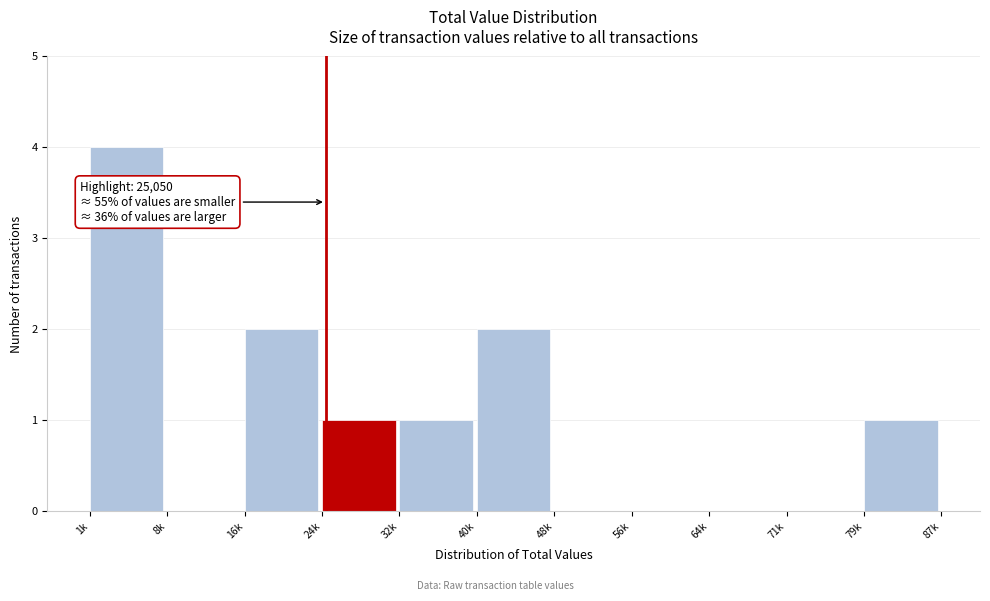

Reading left to right, list all the values displayed in this chart.

1k=4	8k=0	16k=2	24k=1	32k=1	40k=2	48k=0	56k=0	64k=0	71k=0	79k=1